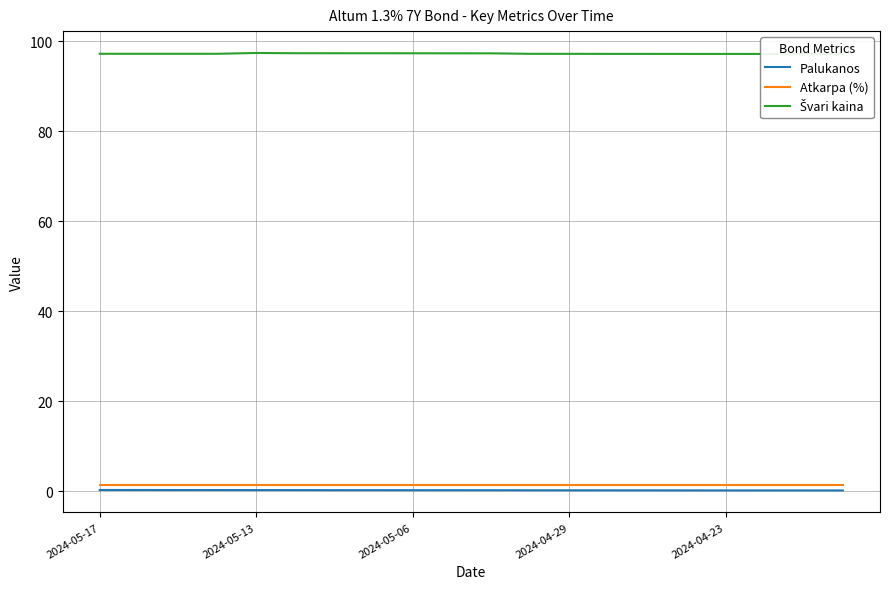

Does the chart have visible grid lines?

Yes